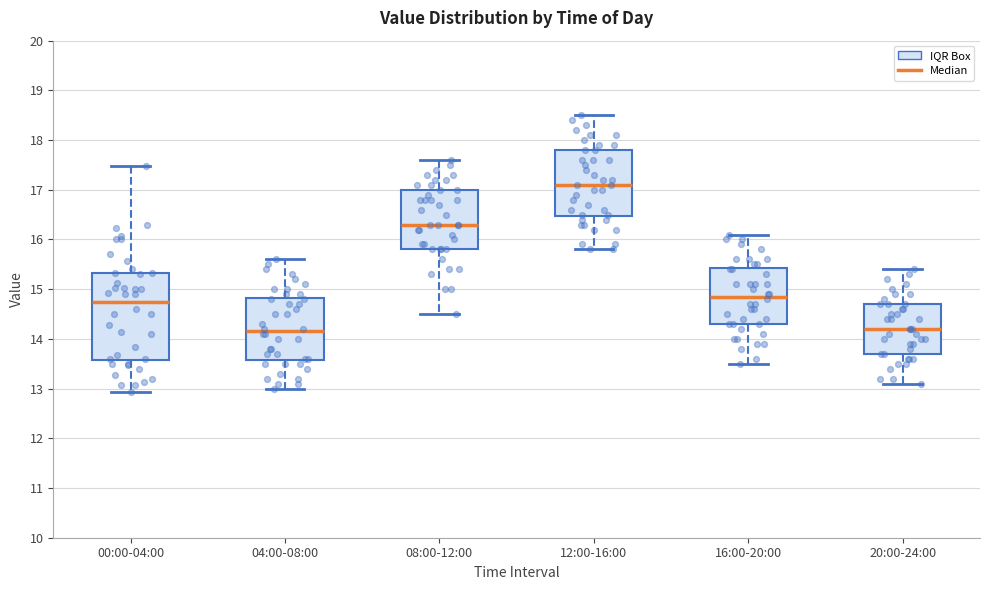

Where does the upper whisker of the box for 04:00-08:00 end on the y-axis? The values are not printed on the chart, so give them approximately, as read against the axis.

15.6